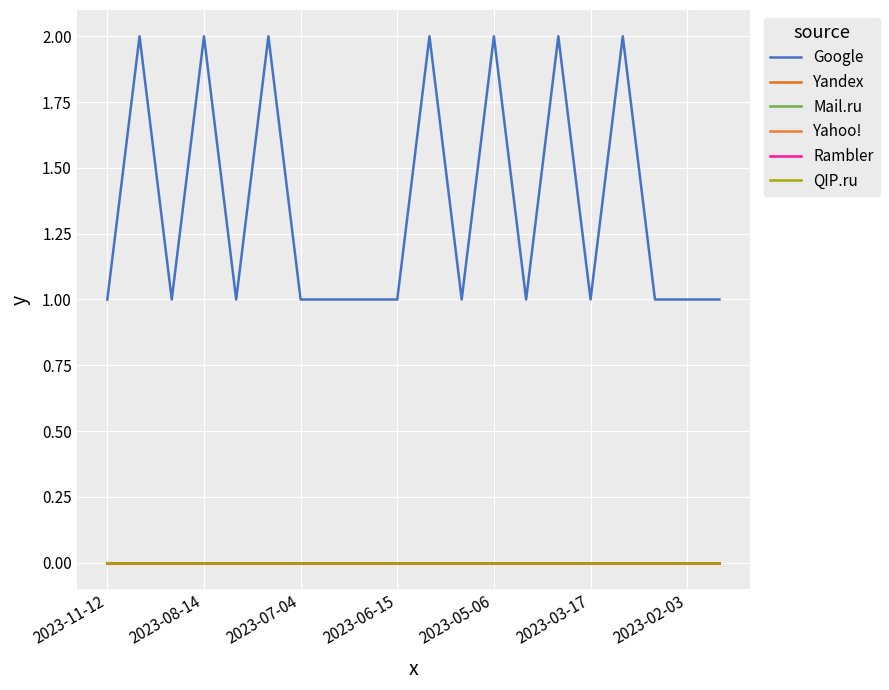

True or false: Rambler and Mail.ru cross at least once.

False